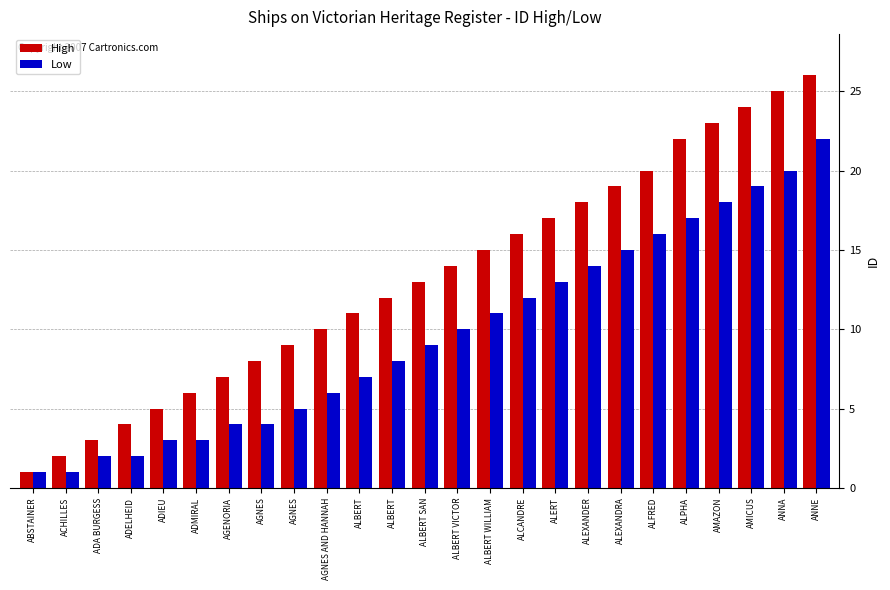

What are all the series names shown in the legend?

High, Low